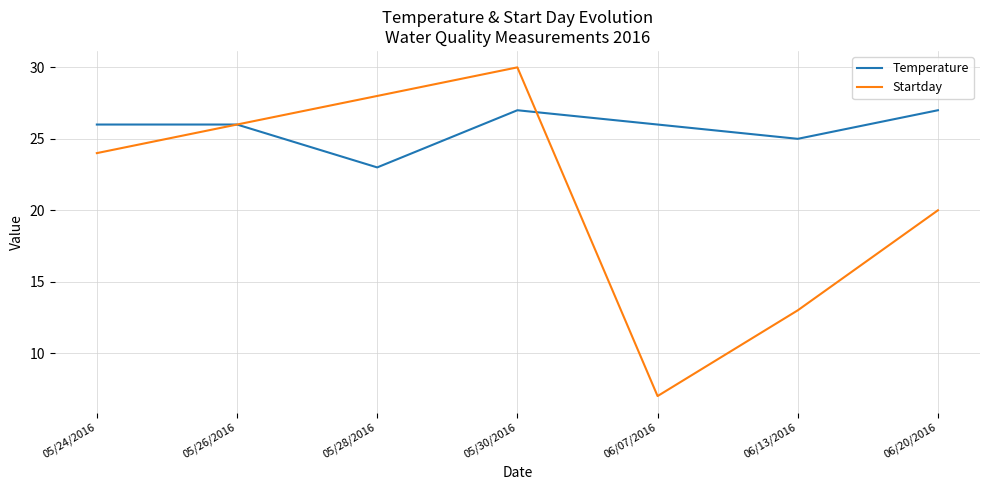

What is the sum of the Startday values at 05/24/2016 and 05/28/2016?

52